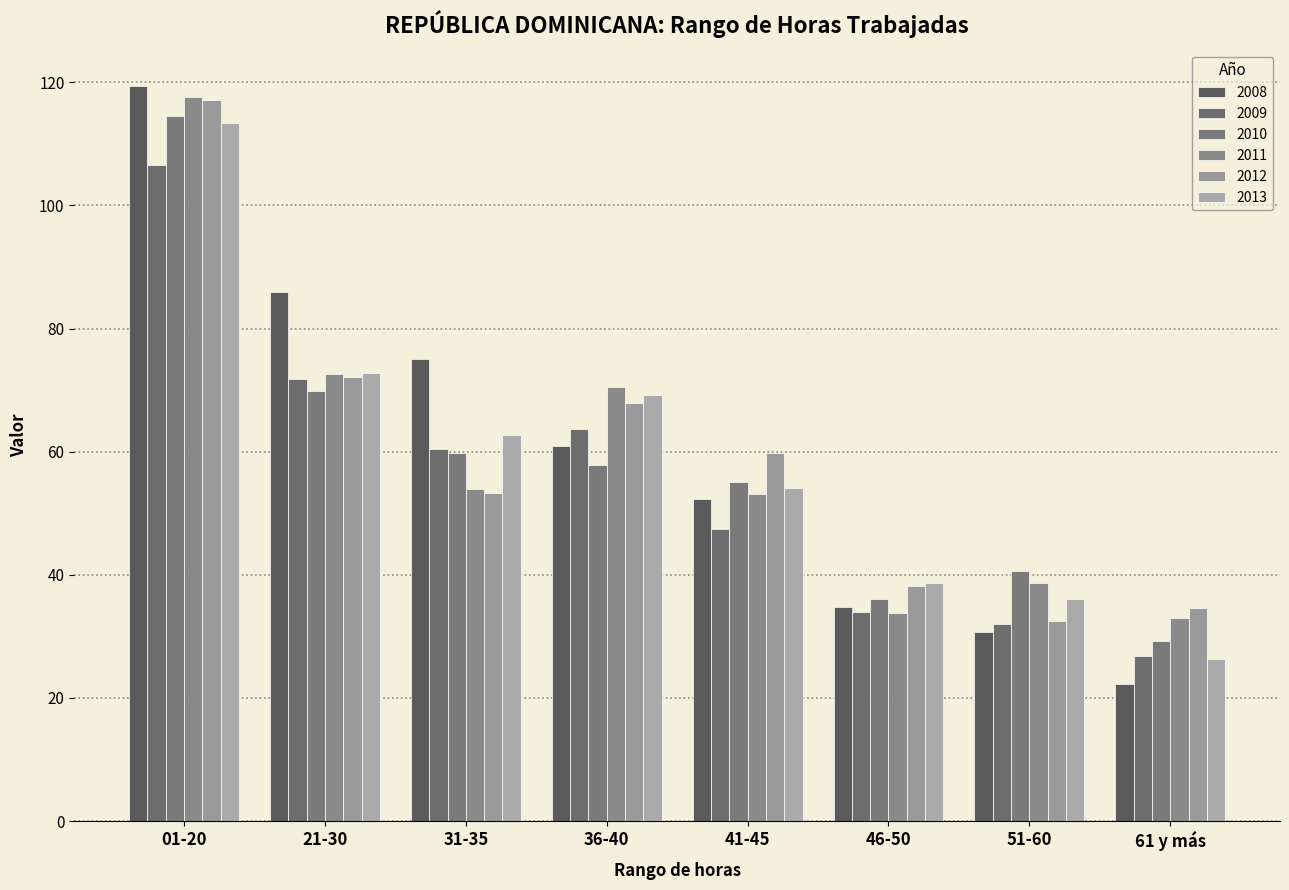

Is the value of 2010 at 36-40 greater than the value of 2009 at 61 y más?

Yes